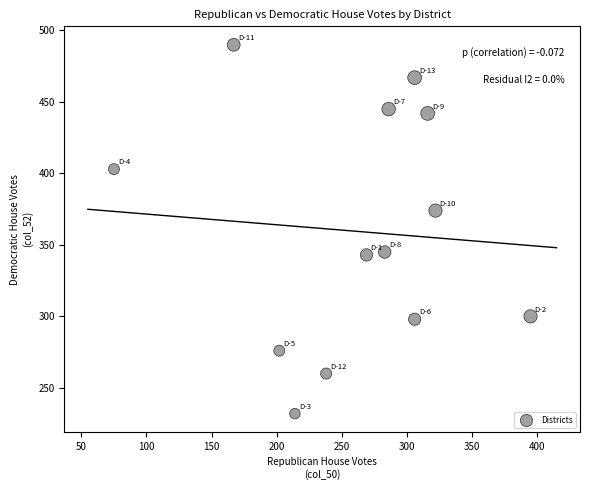

What Y value in the scatter plot is closest to 361?

374